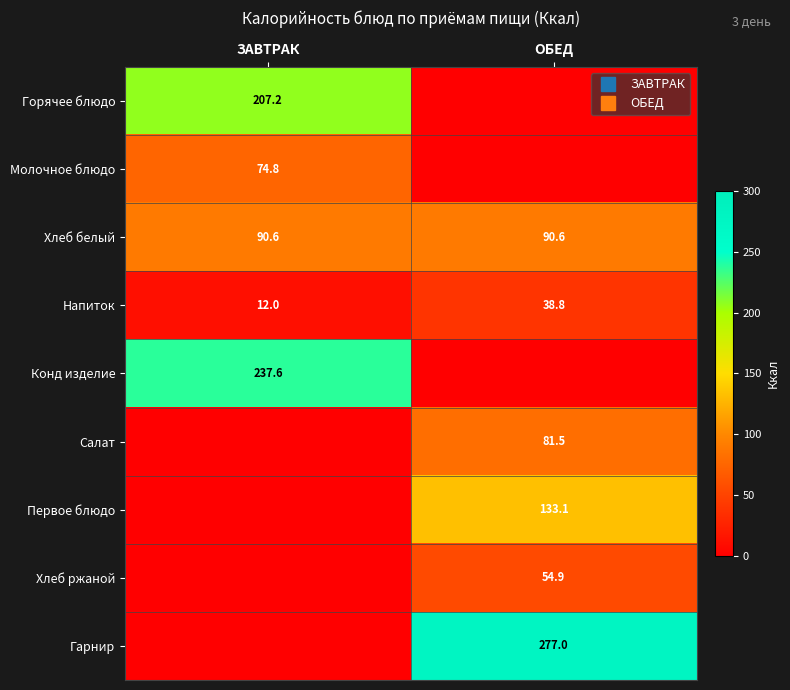

Is the value of Первое блюдо at ОБЕД greater than the value of Молочное блюдо at ОБЕД?

Yes